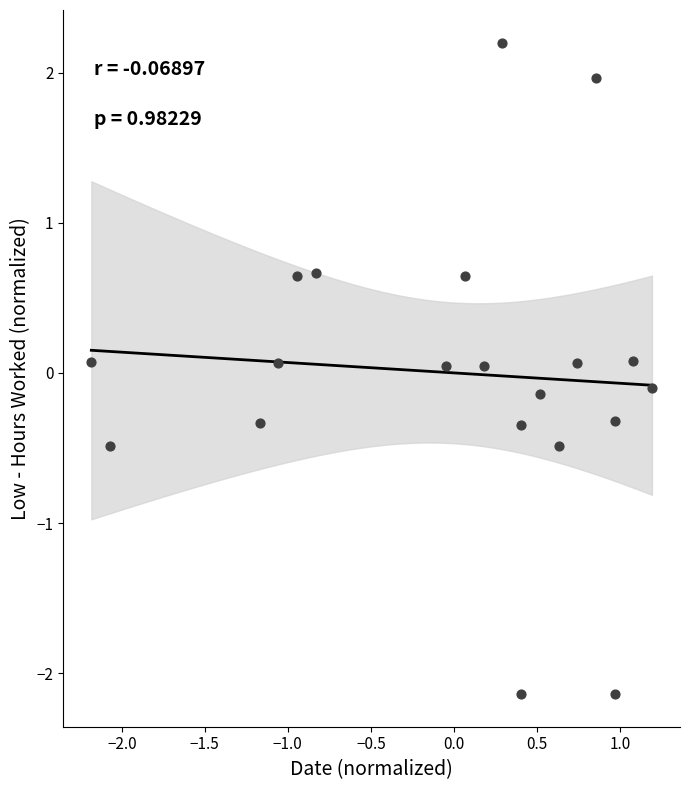

What is the range of X values (max minus min)?

3.4